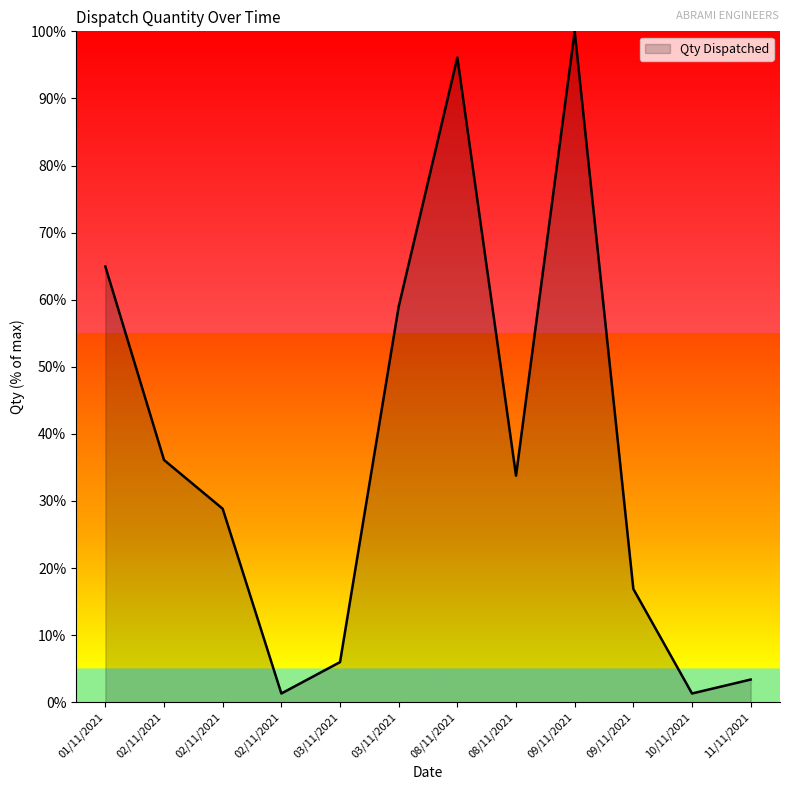

At which label does the data first exceed 33?

01/11/2021